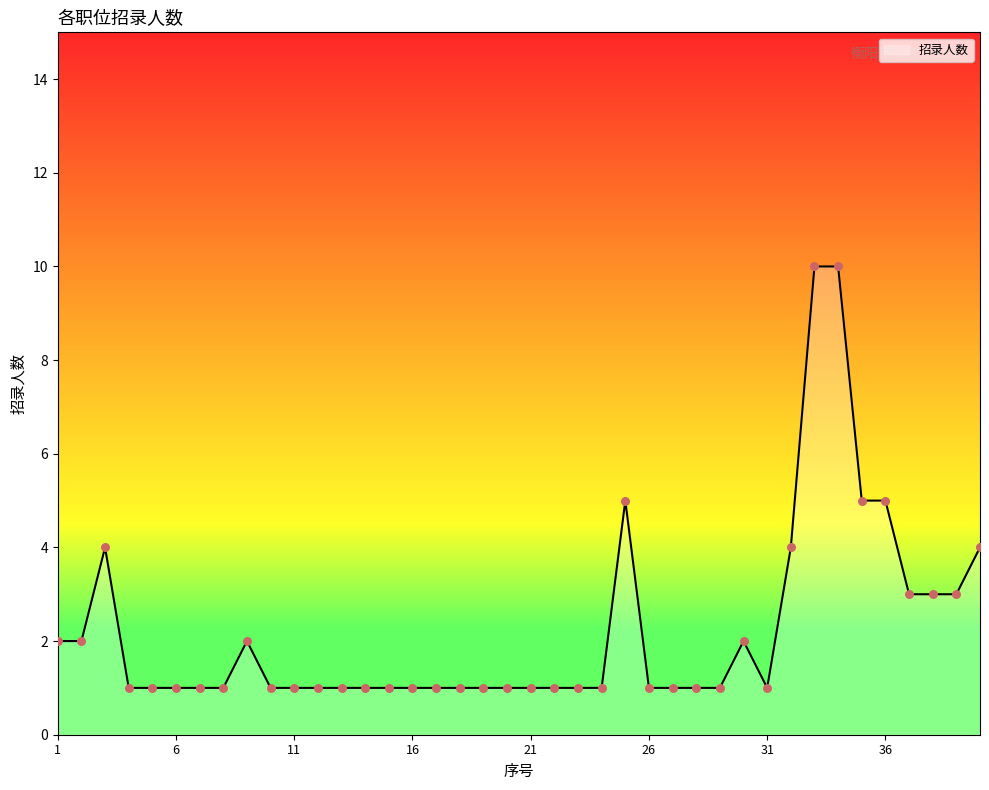

What is the difference between the maximum and minimum values?

9